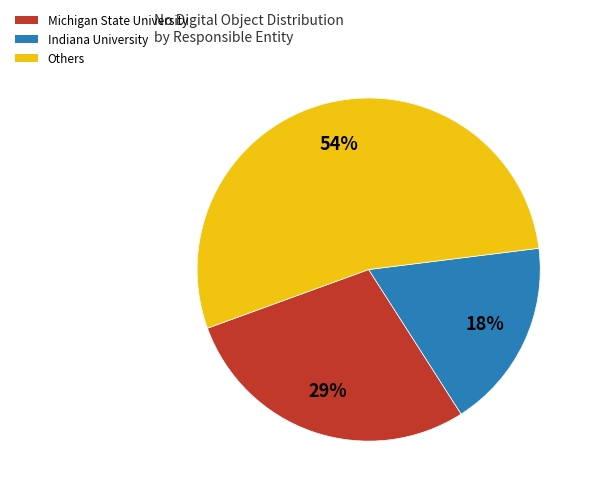

Does any single category account for the majority?

Yes